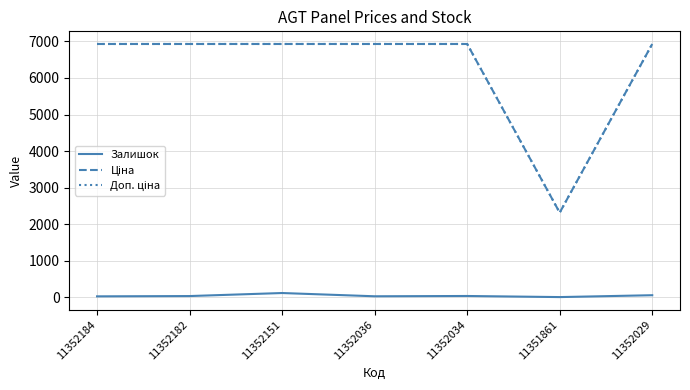

The Залишок series shows 26.0 at 11352184. True or false?

True